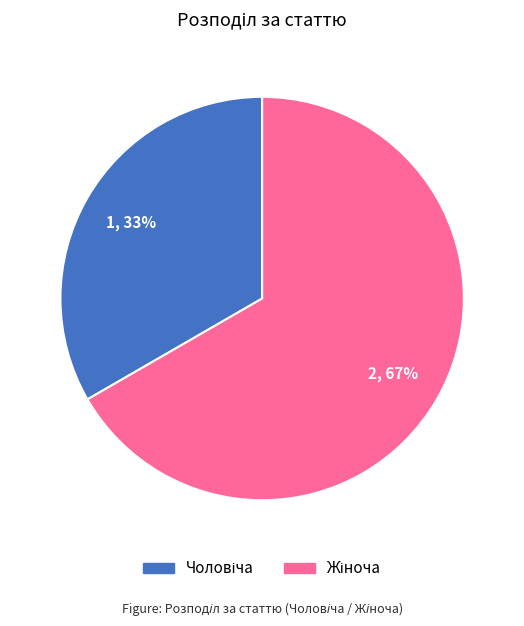

Count the number of slices in the pie.

2